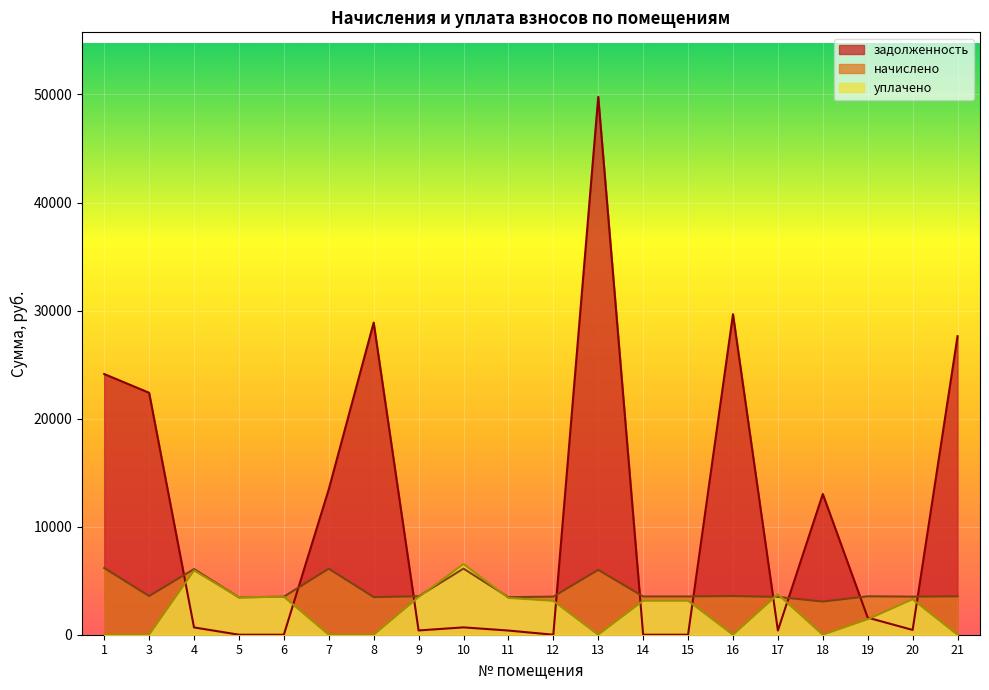

Reading left to right, extract all data points from this chart.

начислено: 6177.6	3578.4	6076.8	3456.0	3520.8	6112.8	3484.8	3556.8	6120.0	3477.6	3528.0	6004.8	3542.4	3542.4	3578.4	3499.2	3067.2	3556.8	3528.0	3549.6
уплачено: 0.0	0.0	5950.2	3456.3	3520.4	0.0	0.0	3482.7	6545.0	3405.2	3136.0	0.0	3147.5	3147.5	0.0	3741.7	0.0	1432.6	3283.7	0.0
задолженность: 24126.9	22393.1	675.2	0.0	0.0	13456.6	28889.0	395.2	680.0	386.4	0.0	49778.6	0.0	0.0	29665.0	388.8	13023.3	1580.8	442.8	27631.6